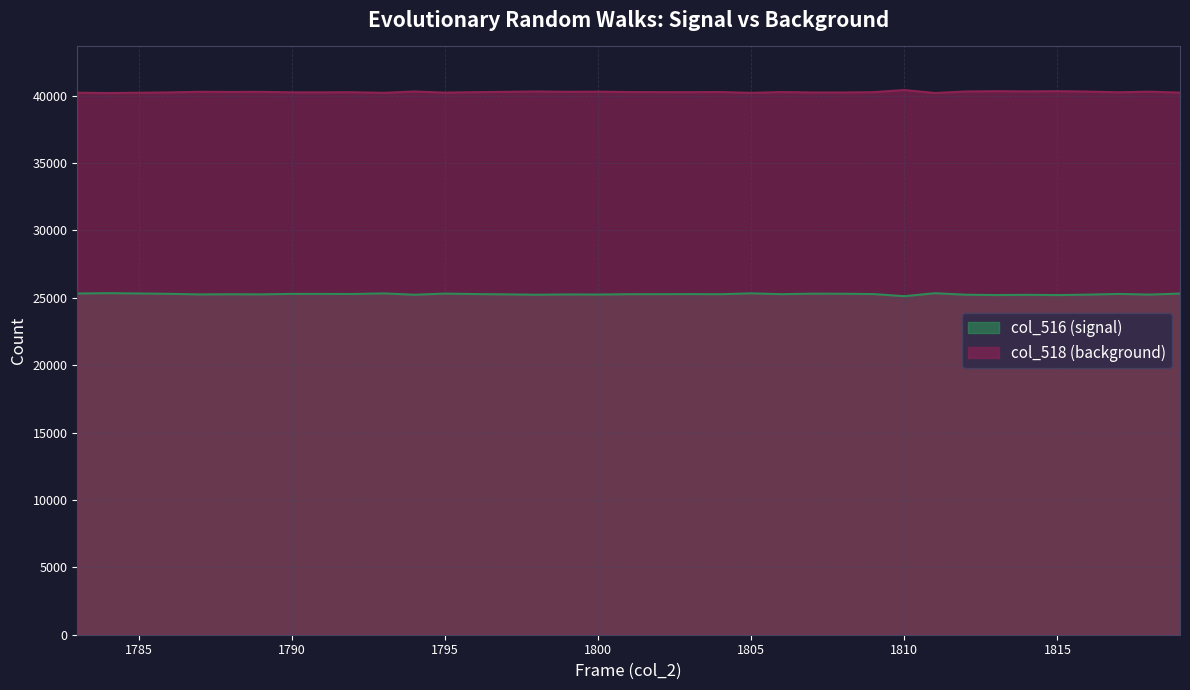

How many data points in col_518 are less than 40261?

18